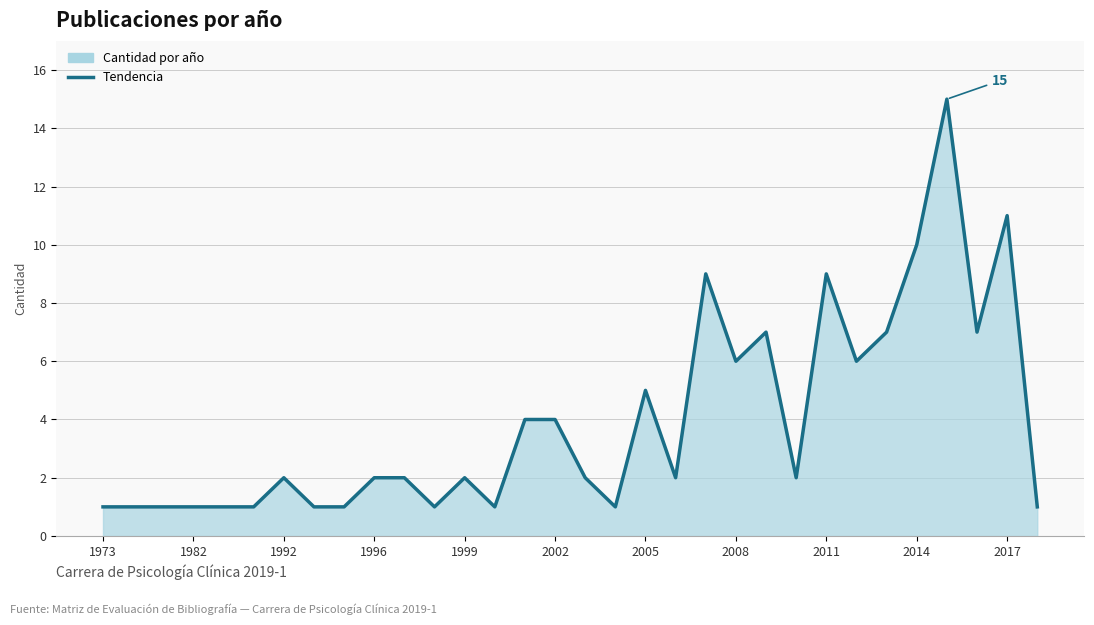

Approximately how many times larger is the value at 2014 compared to 2011?

1.1